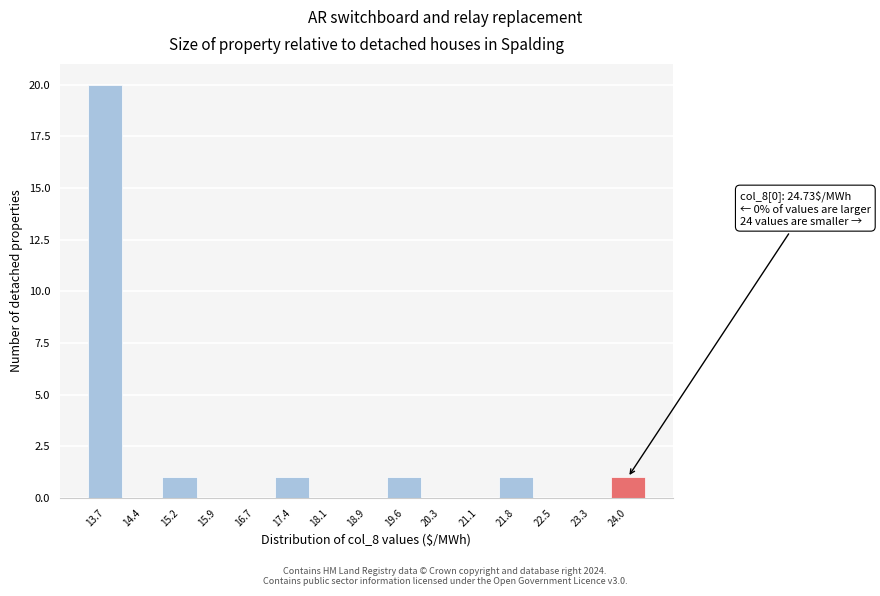

Reading left to right, what are all the values shown in this chart?

13.7=20	14.4=0	15.2=1	15.9=0	16.7=0	17.4=1	18.1=0	18.9=0	19.6=1	20.3=0	21.1=0	21.8=1	22.5=0	23.3=0	24.0=1